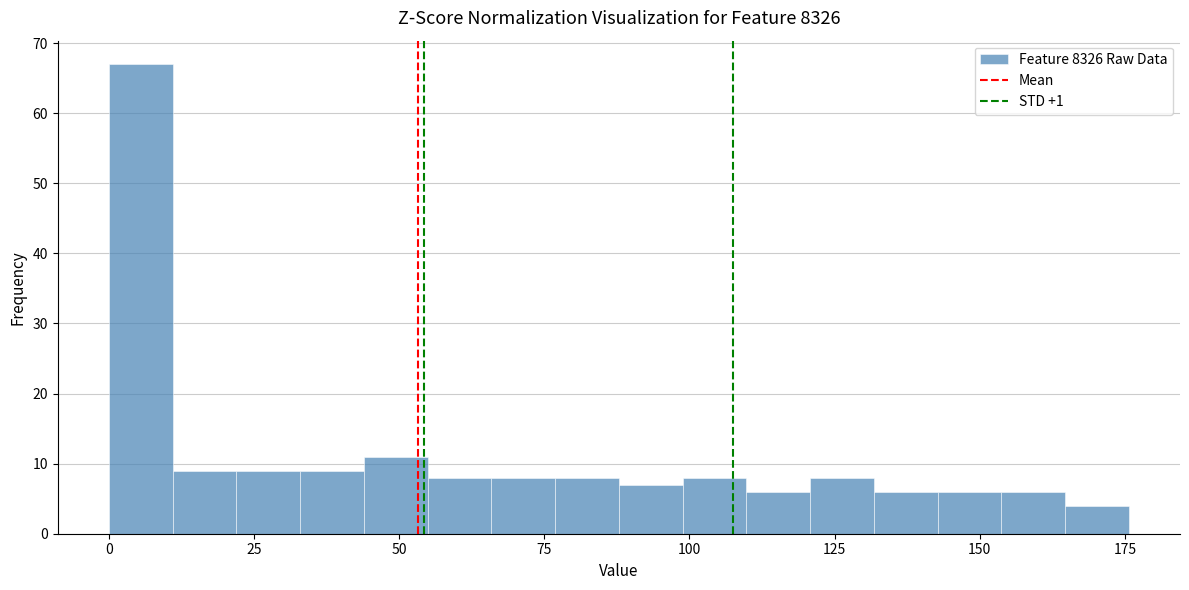

Read against the x-axis, roughly where is the centre of the tallest bar?

5